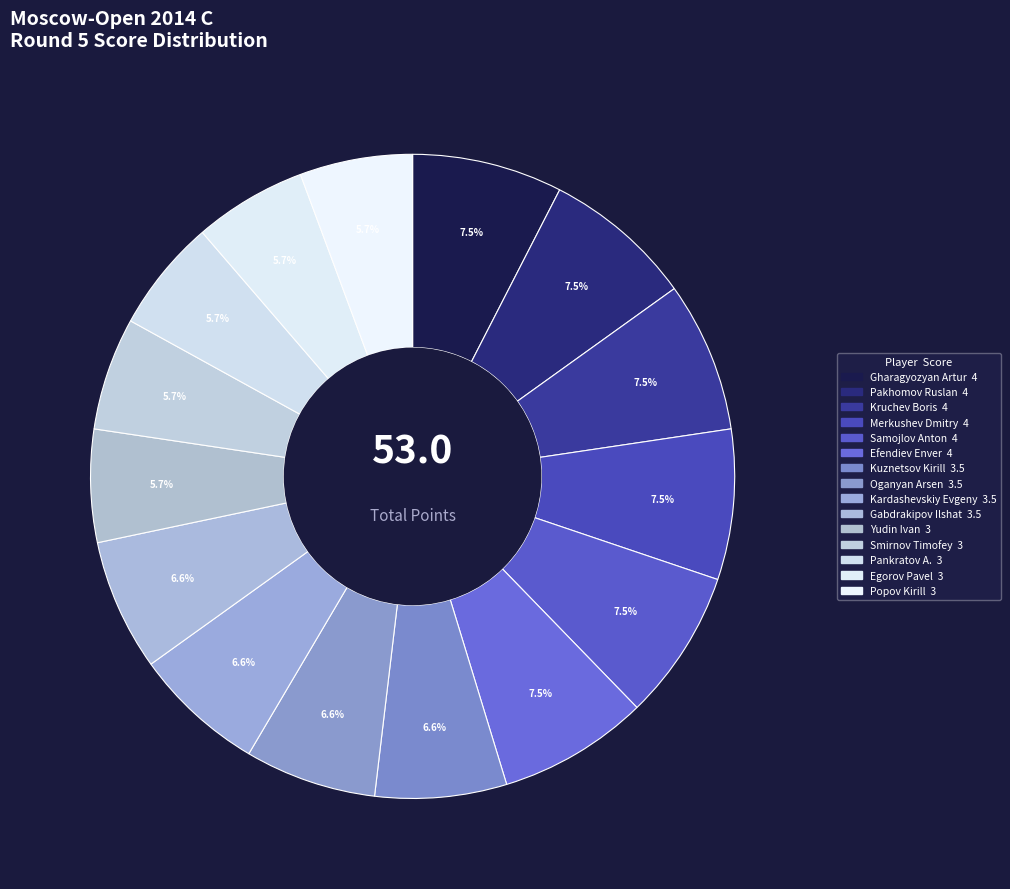

Count the number of slices in the pie.

15